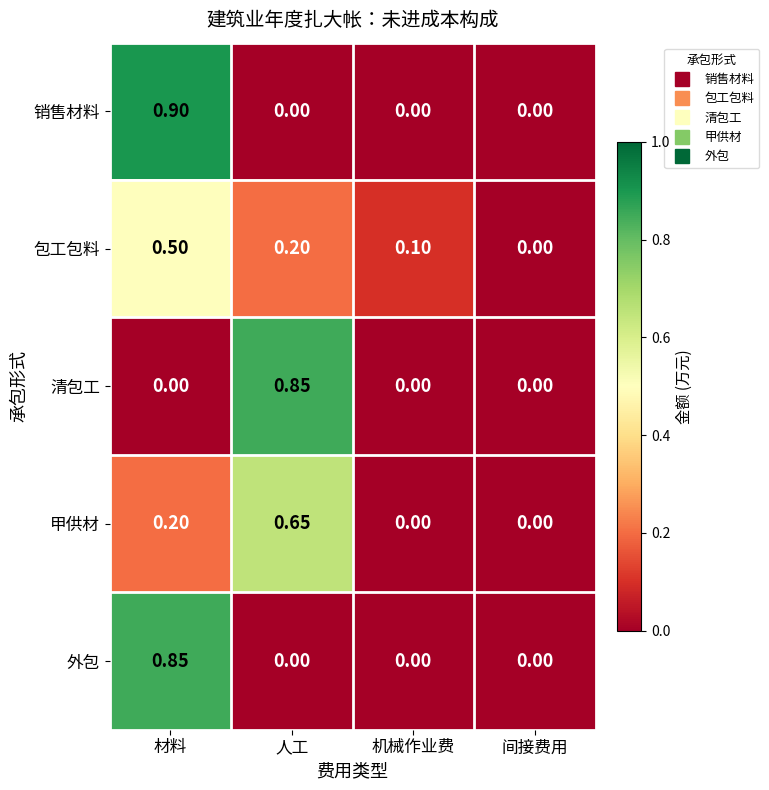

At 材料, list the series in order from smallest to largest.

清包工, 甲供材, 包工包料, 外包, 销售材料